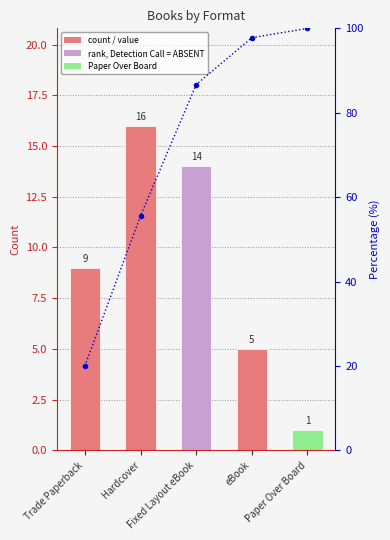

Which has a higher value, Fixed Layout eBook or Trade Paperback?

Fixed Layout eBook